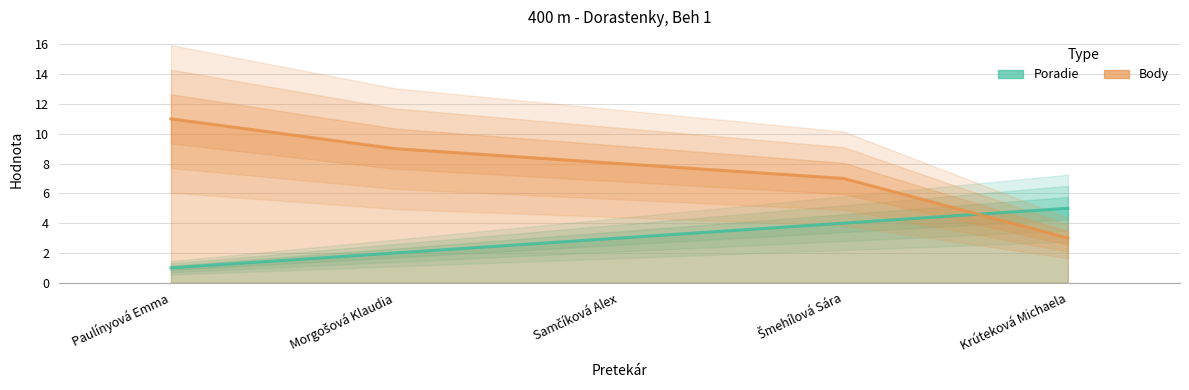

Rank the series by their maximum value, from highest to lowest.

Body, Poradie